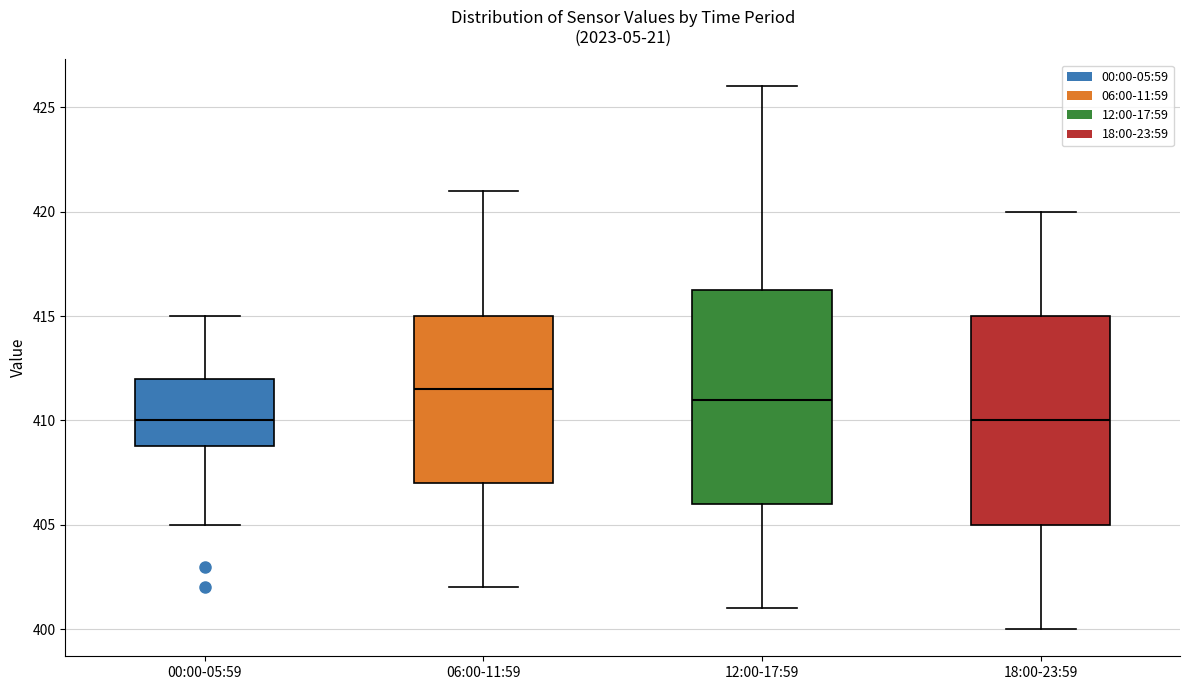

Where is the upper edge of the box for 06:00-11:59 on the y-axis? The values are not printed on the chart, so give them approximately, as read against the axis.

415.0